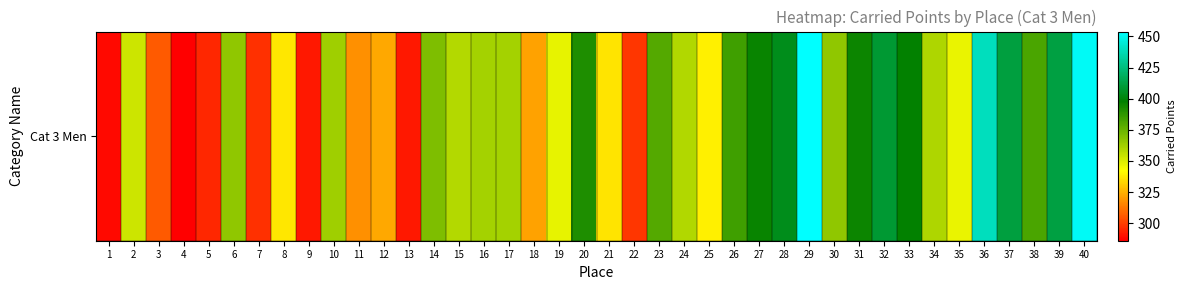

What is the smallest value displayed?

285.9